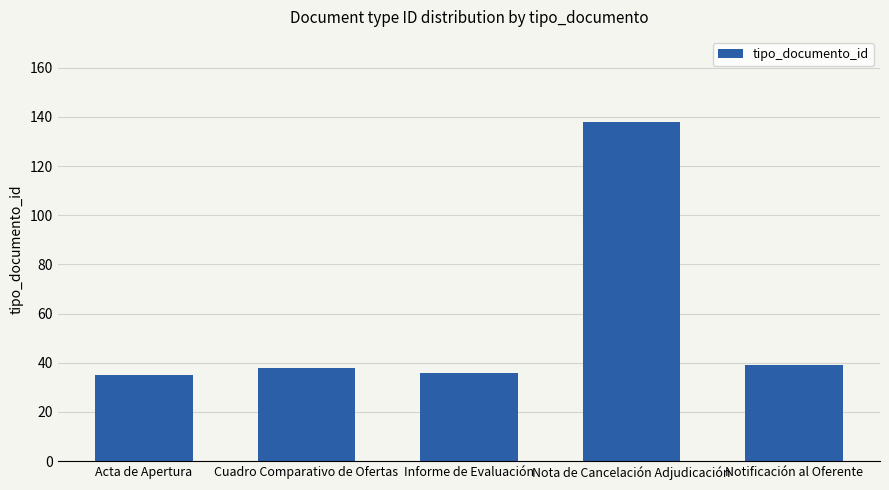

How many data points are less than 38?

2